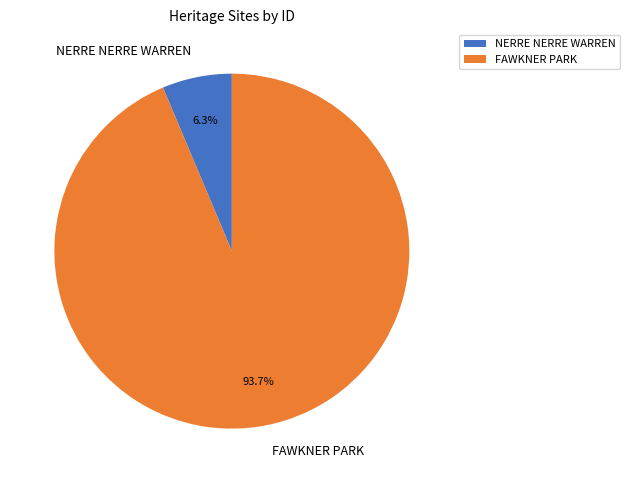

What percentage is the FAWKNER PARK slice, to the nearest percent?

94%